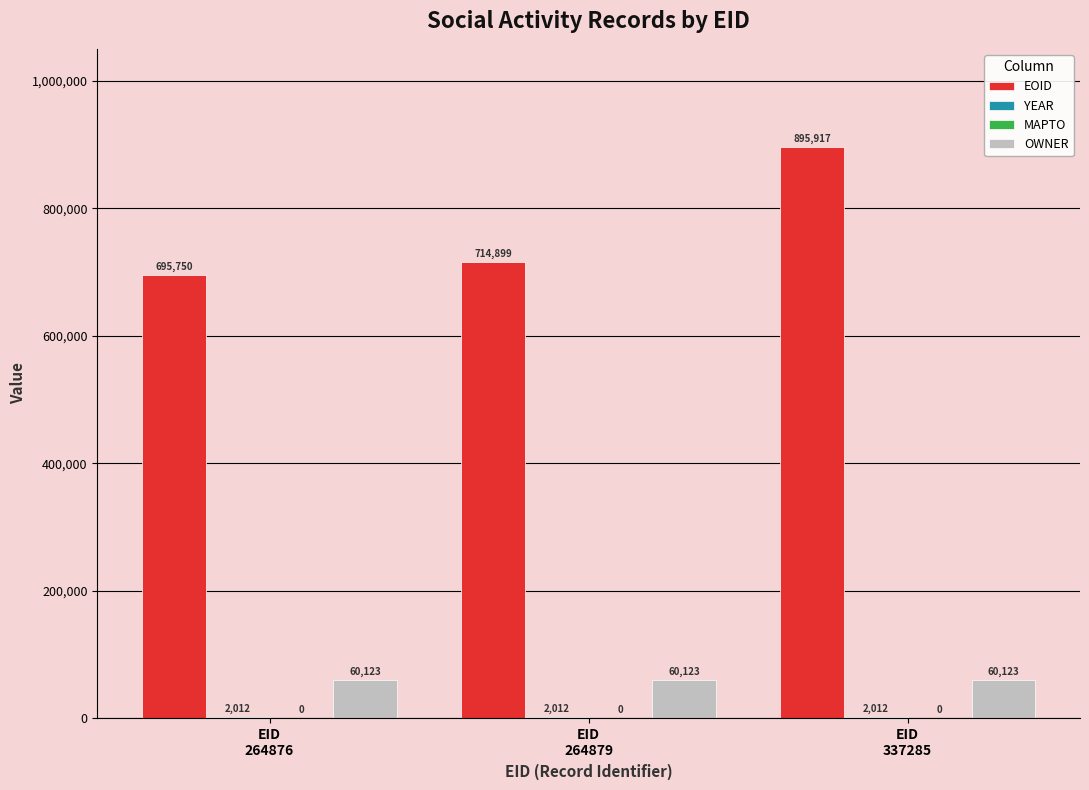

What is the sum of all EOID values?

2306566